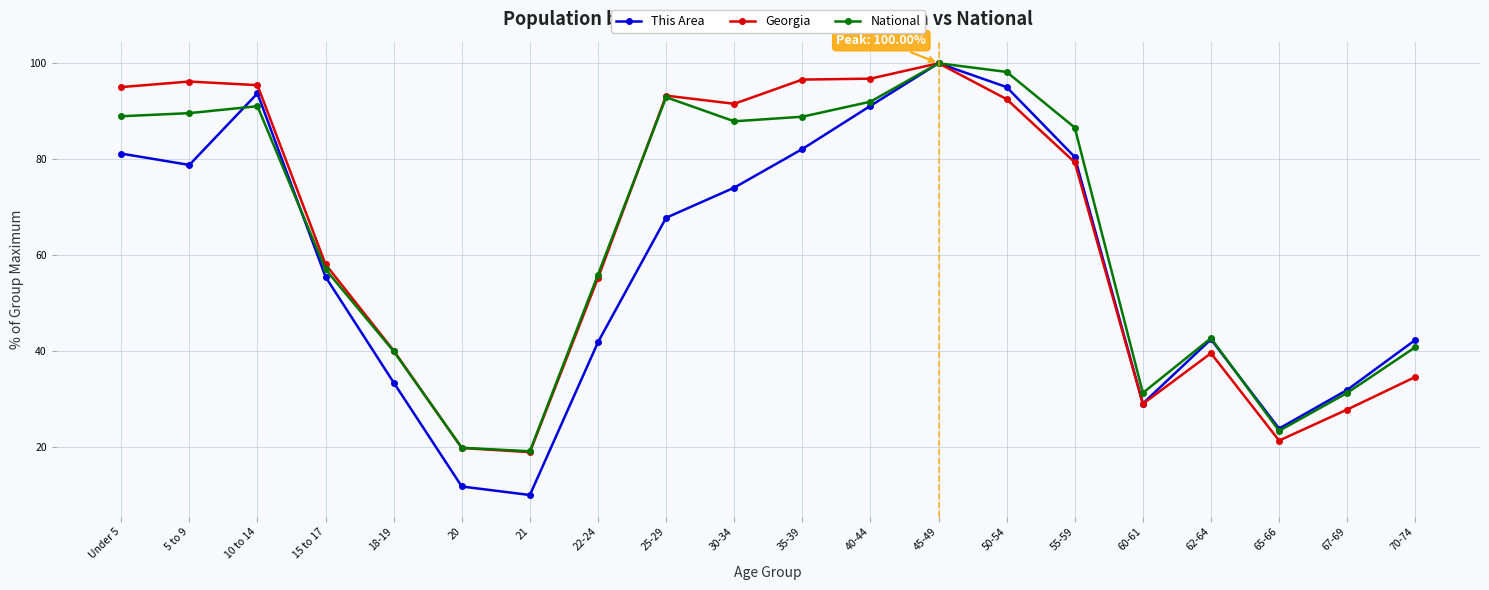

What position from the right is Under 5?

20